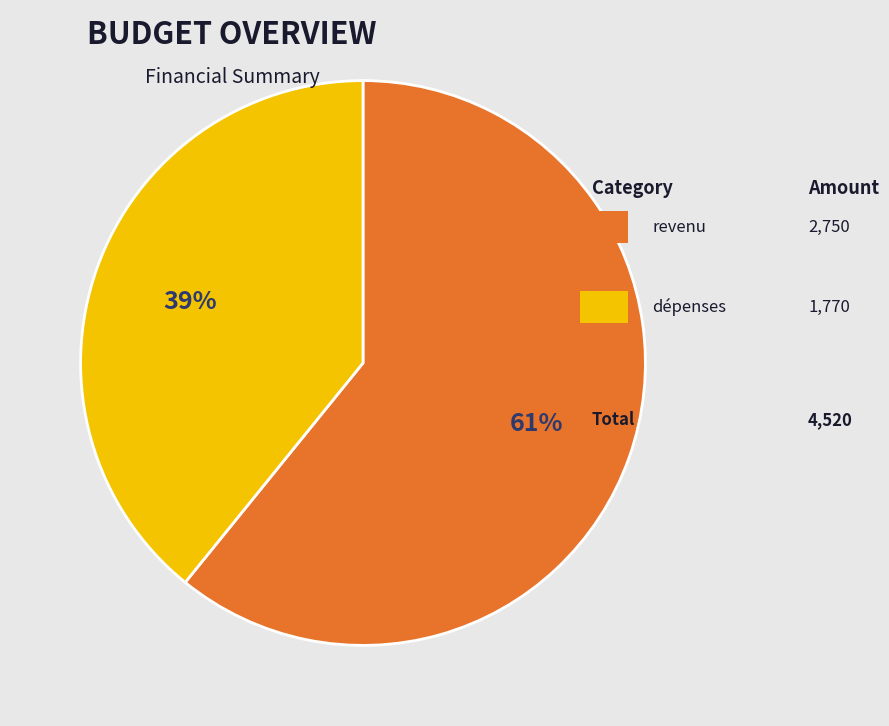

How many segments does this pie chart have?

2